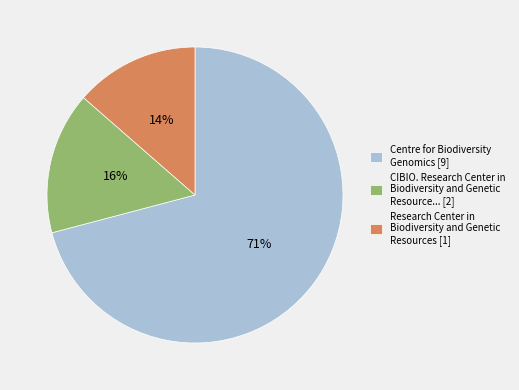

Does Centre for Biodiversity Genomics [9] account for over 50% of the chart?

Yes